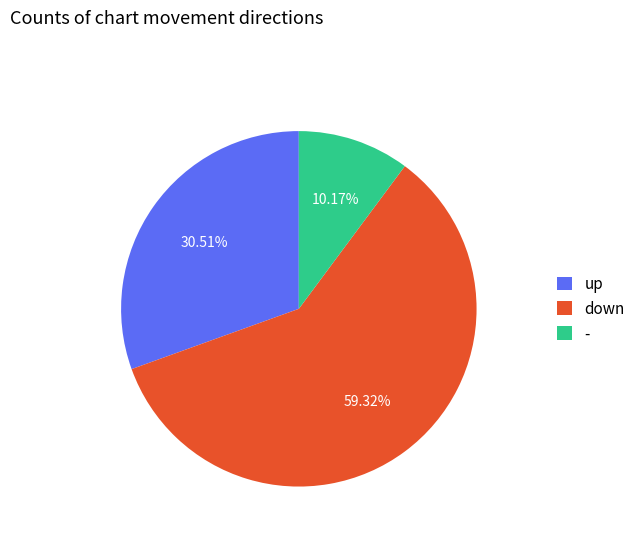

Is it true that up is 42% of the pie?

False